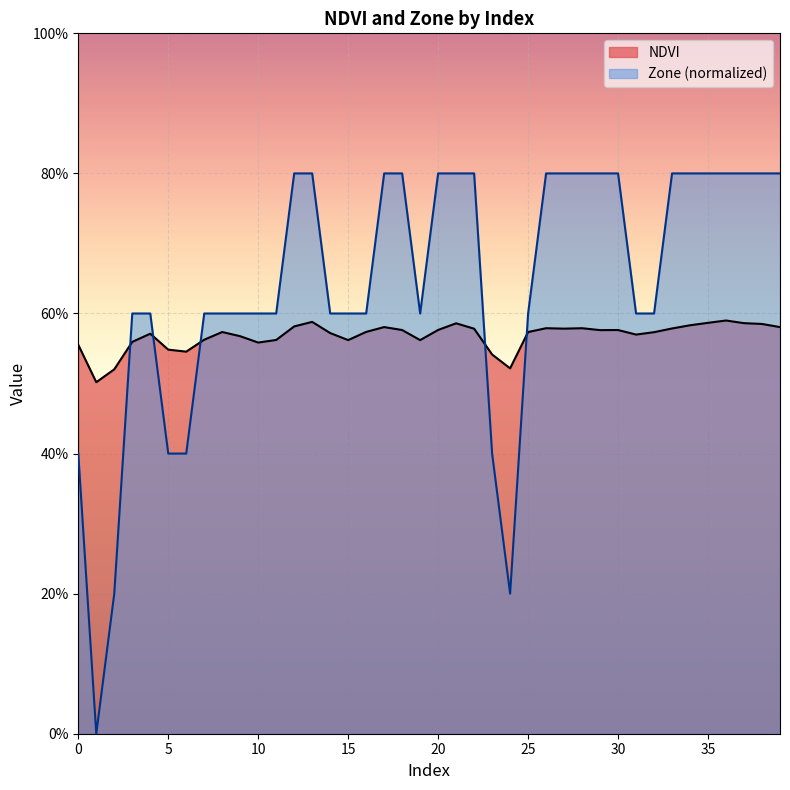

The value of NDVI at 13 is 0.6. True or false?

True